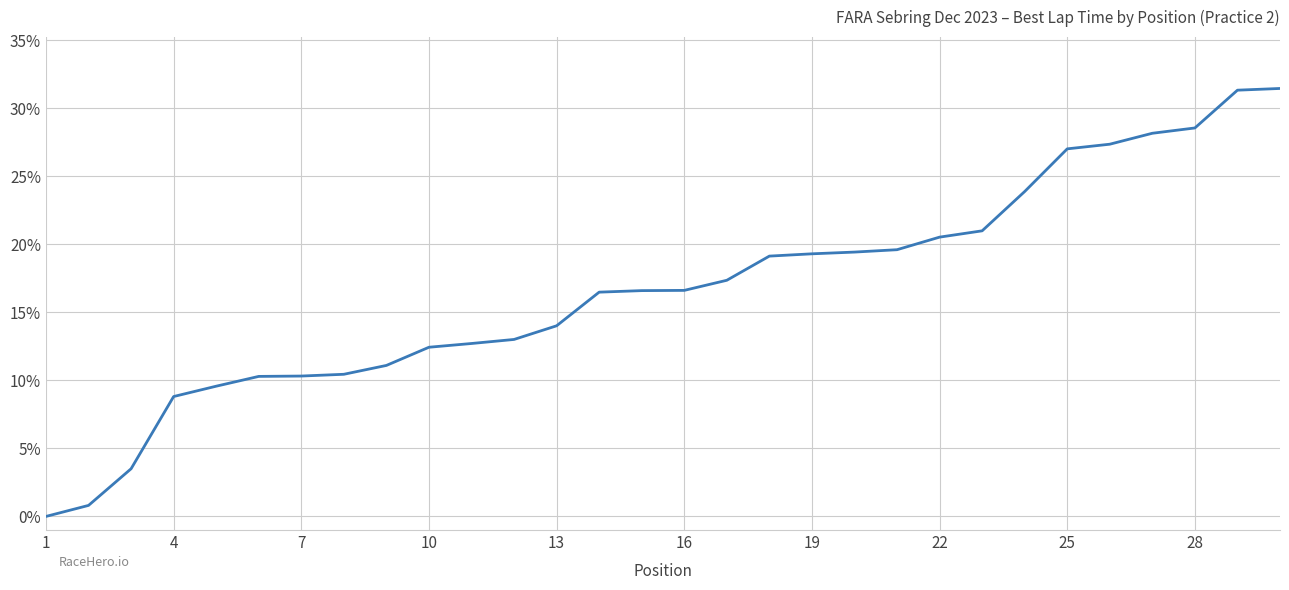

How many values are below 16?

13